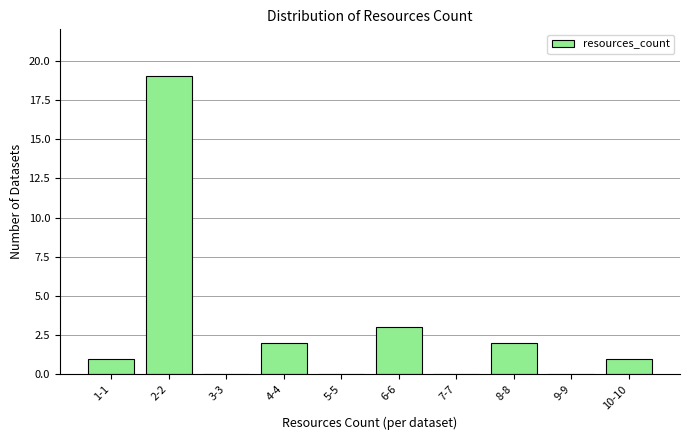

Reading left to right, list all the values displayed in this chart.

1-1=1	2-2=19	3-3=0	4-4=2	5-5=0	6-6=3	7-7=0	8-8=2	9-9=0	10-10=1